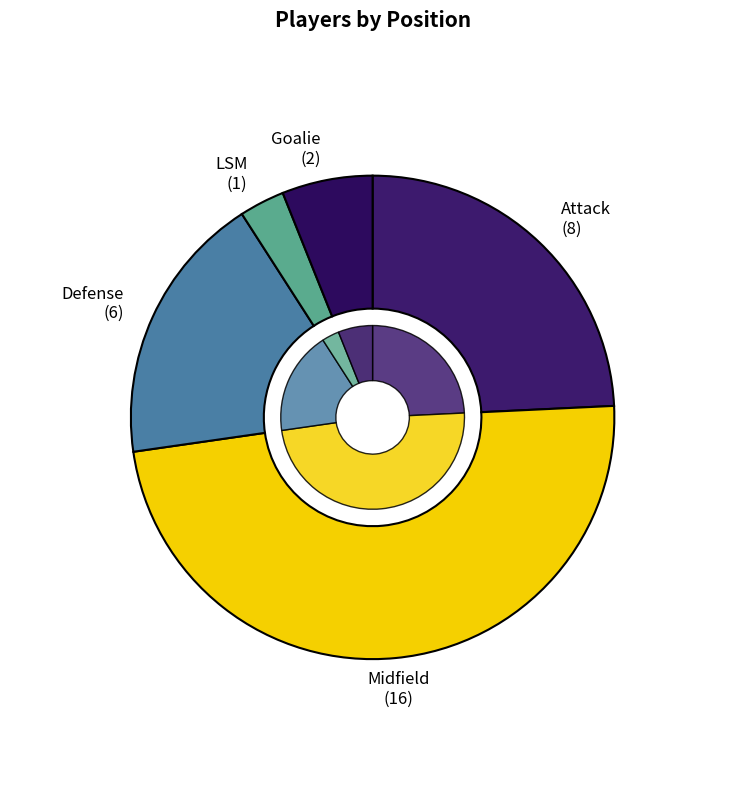

To the nearest percent, what portion does Defense represent?

18%